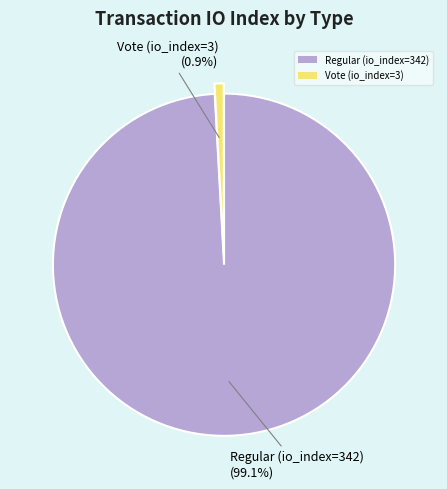

Which has a higher value, Regular (io_index=342) or Vote (io_index=3)?

Regular (io_index=342)